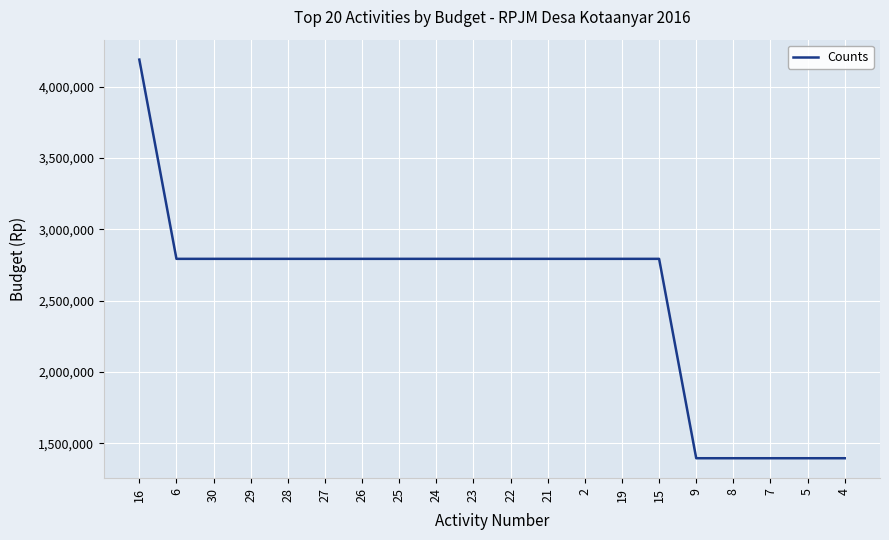

Approximately how many times larger is the value at 16 compared to 9?

3.0